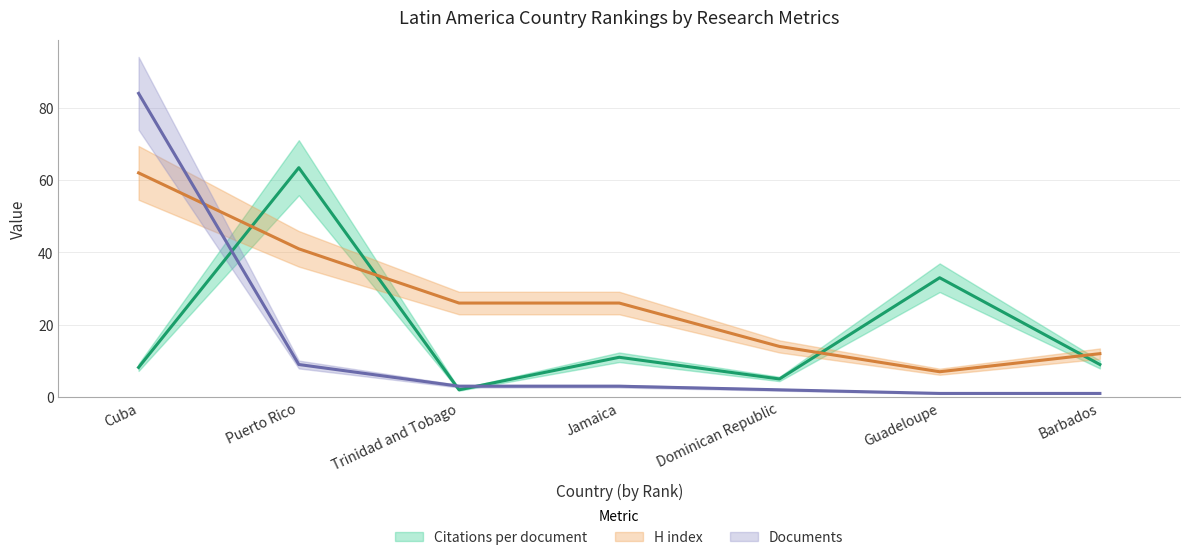

What is the minimum value shown in the chart?

1.0